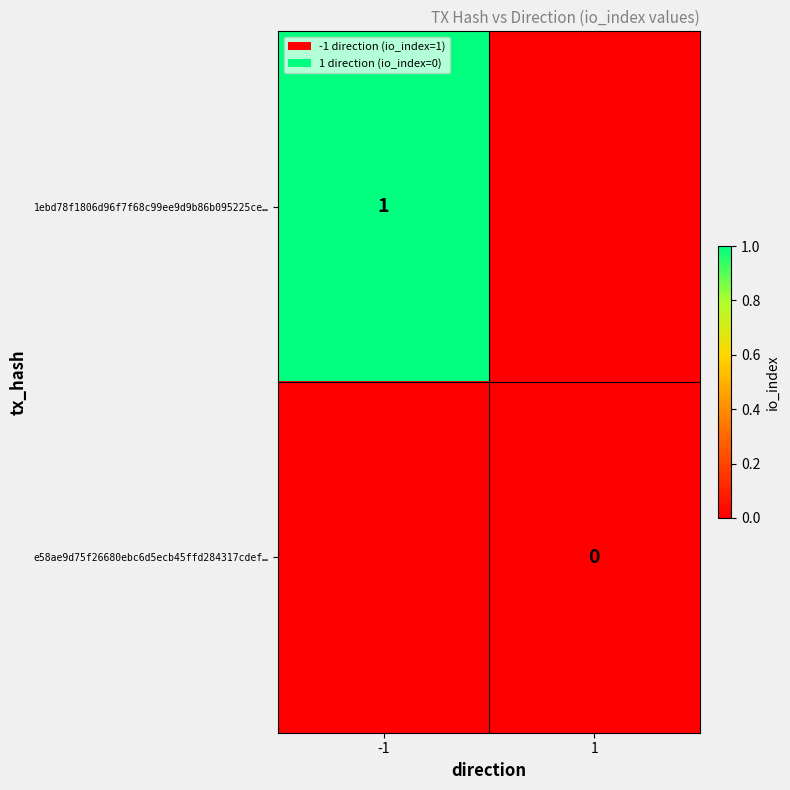

True or false: 1ebd78f1806d96f7f68c99ee9d9b86b095225ce… has a value of 2 at -1.

False